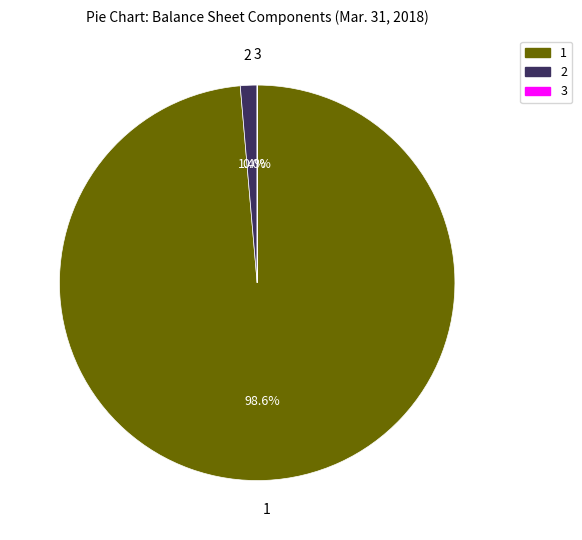

Which slice is the largest?

1